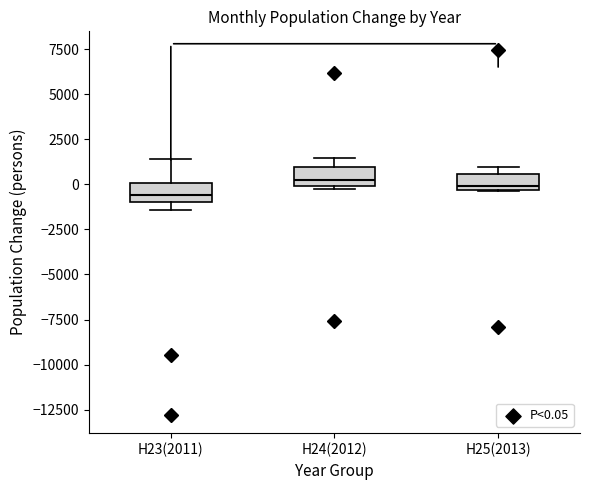

Reading left to right, read every box against the y-axis: the position of its median line, the range the box covers, and the ends of its whiskers. The values are not printed on the chart, so give them approximately, as read against the axis.

H23(2011): median -500, box -1000 to 0, whiskers -1500 to 1500
H24(2012): median 0 (just above the box's lower edge), box 0 to 1000, whiskers -500 to 1500
H25(2013): median 0, box -500 to 500, whiskers -500 to 1000